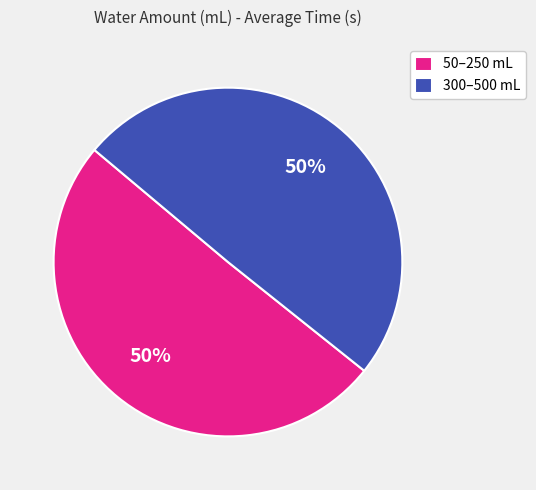

True or false: 50–250 mL accounts for 50% of the total.

True